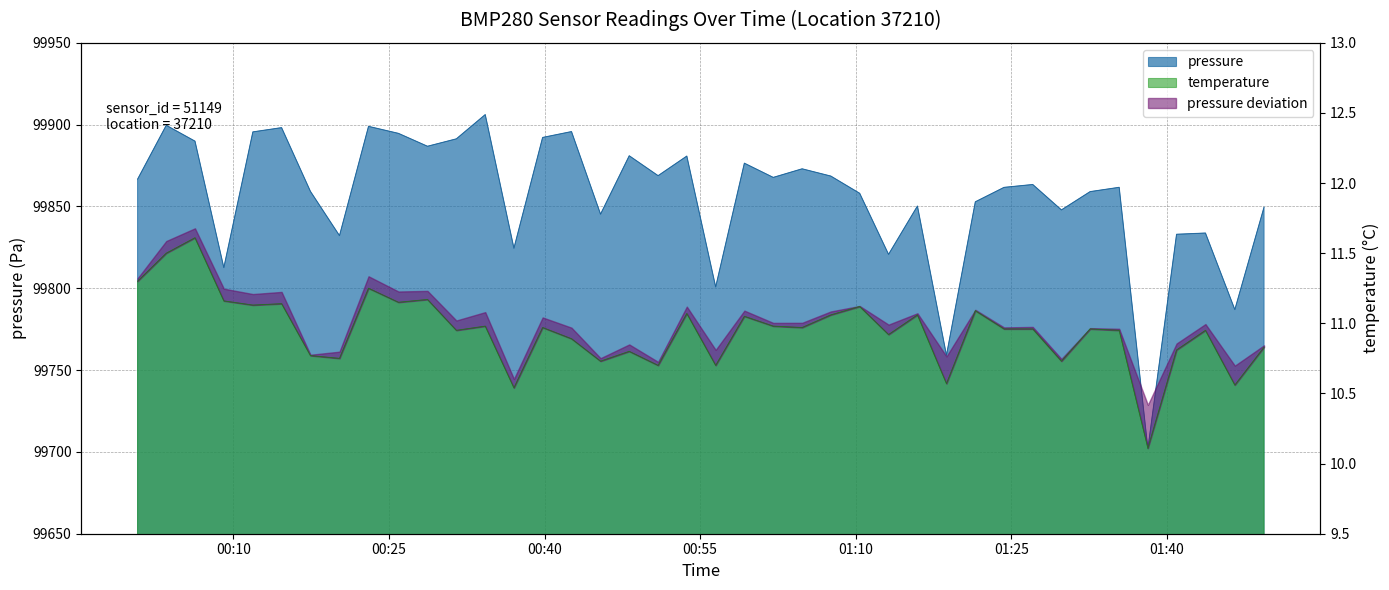

What is the difference between the maximum and minimum values in the pressure series?

204.2